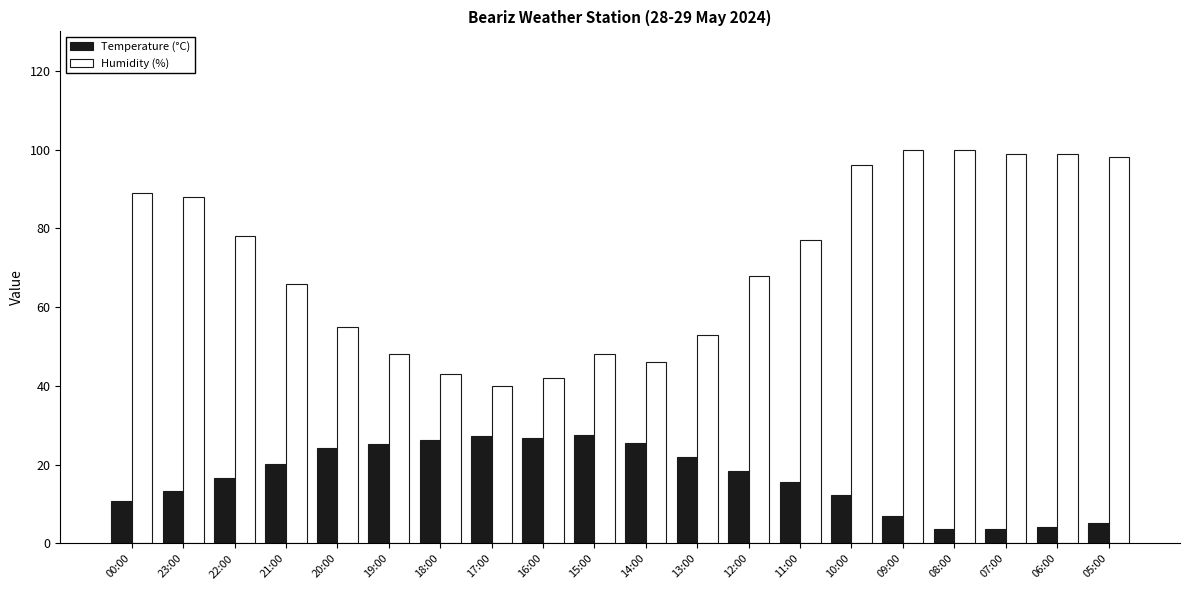

What is the value of the Temperature (°C) bar at the 19th from the left?

4.1